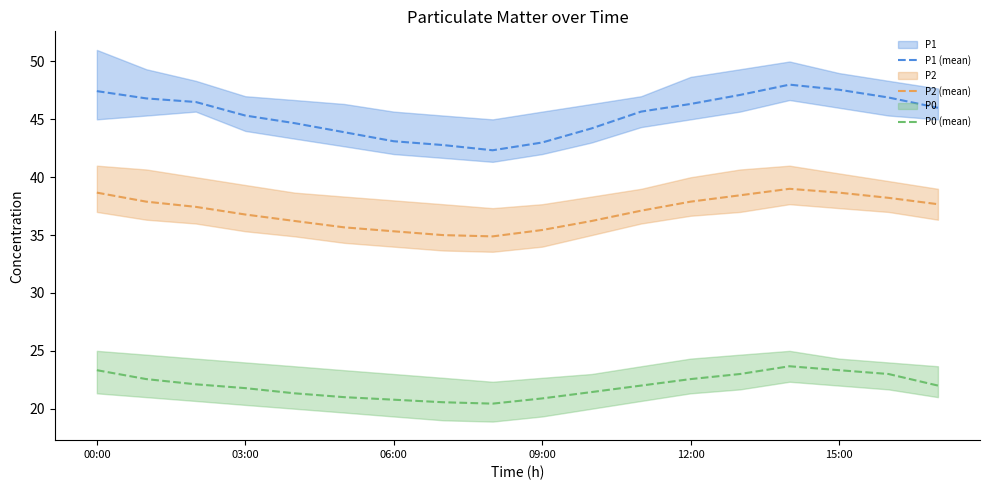

What is the value of the P1 (mean) point at the 16th from the left?

47.6